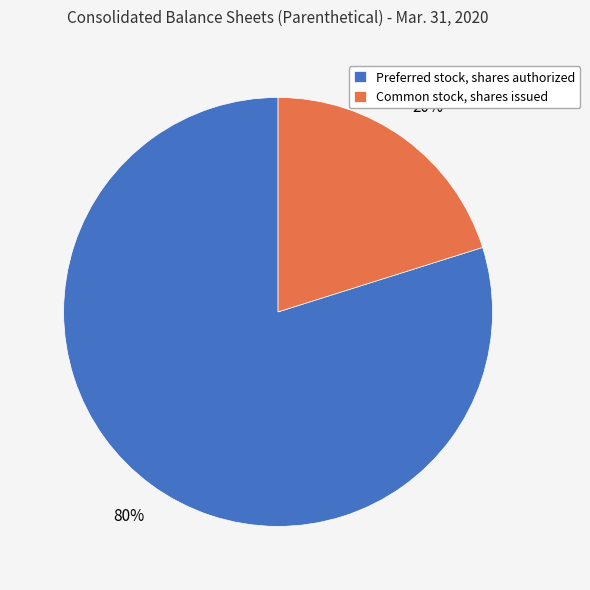

Which category has the smallest portion of the pie?

Common stock, shares issued